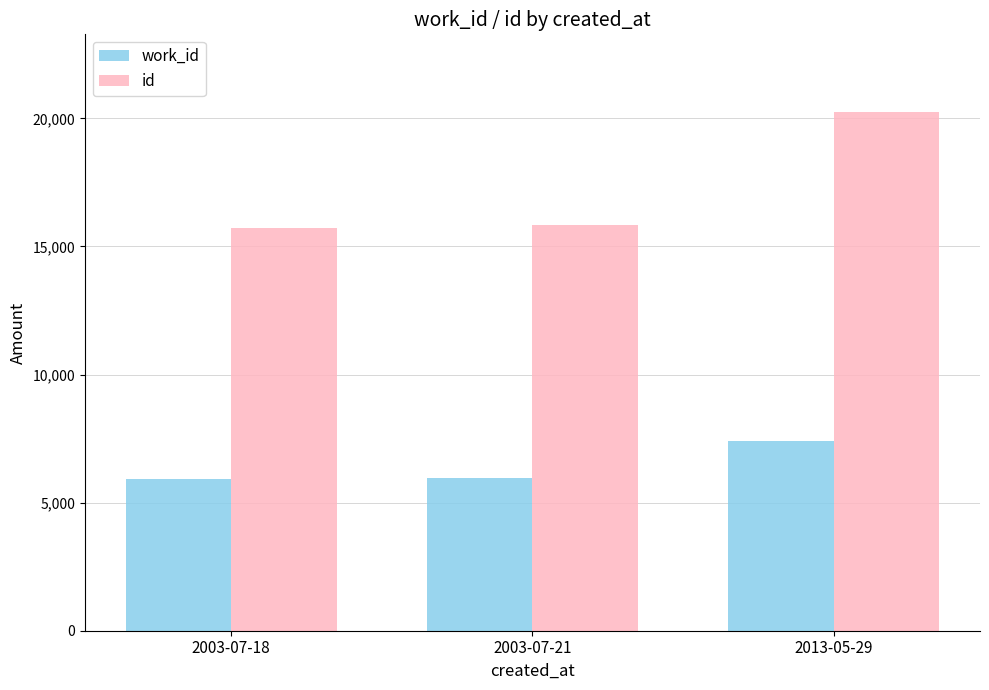

True or false: id has a value of 9841 at 2003-07-18.

False